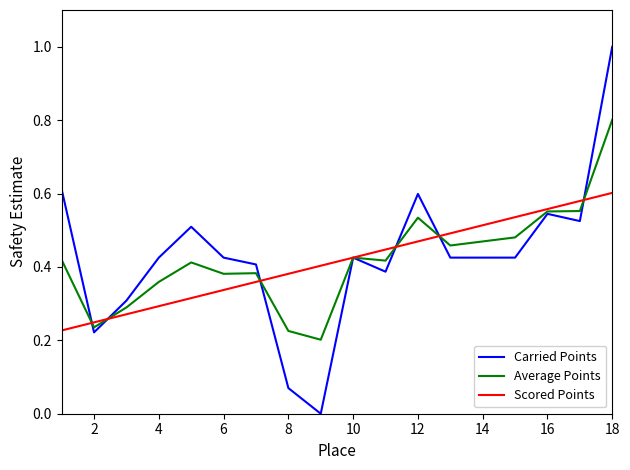

List the series in order of their peak value, highest first.

Carried Points, Average Points, Scored Points